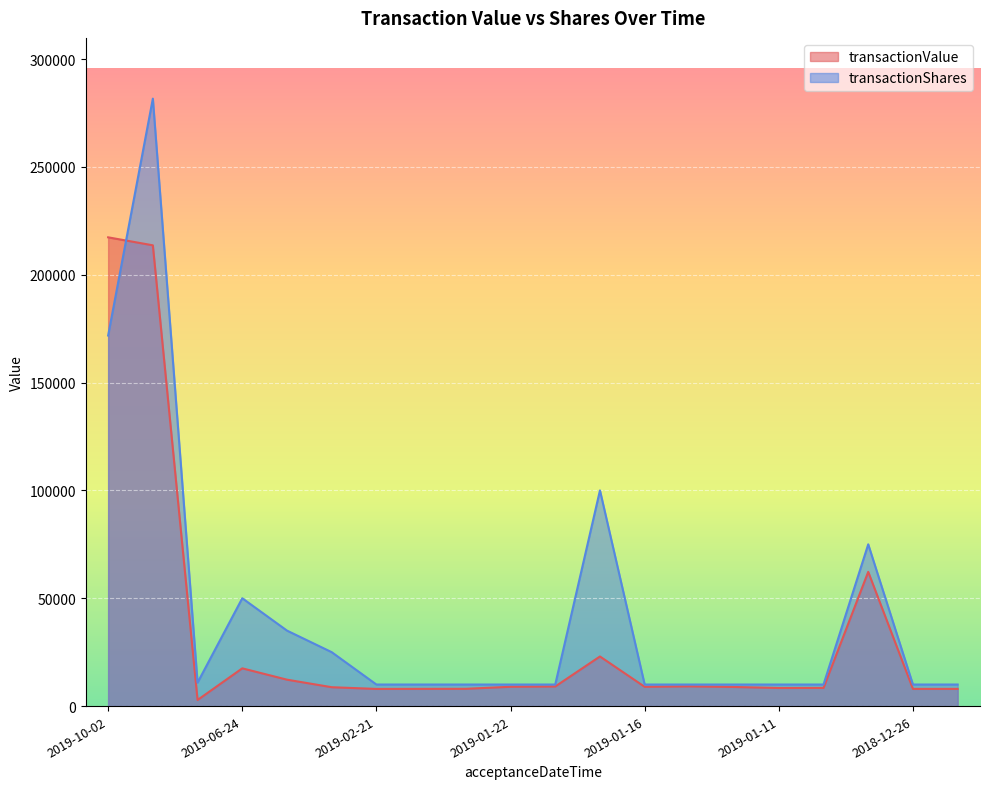

How many lines are shown in the chart?

2